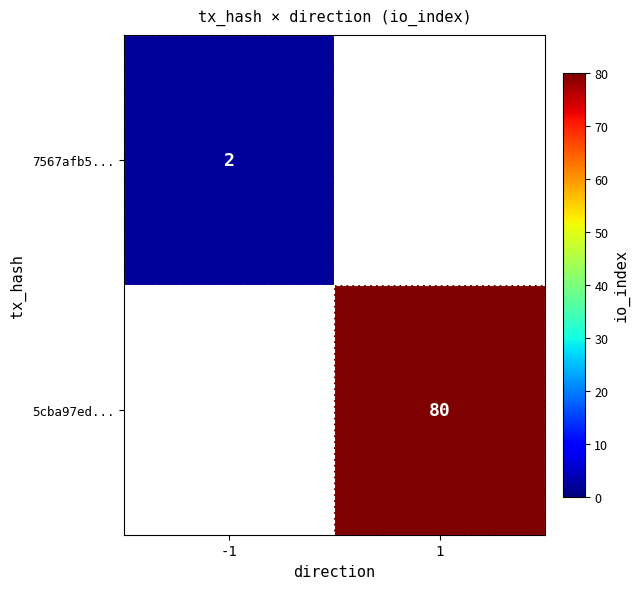

At which label does 5cba97ed... reach its minimum?

-1